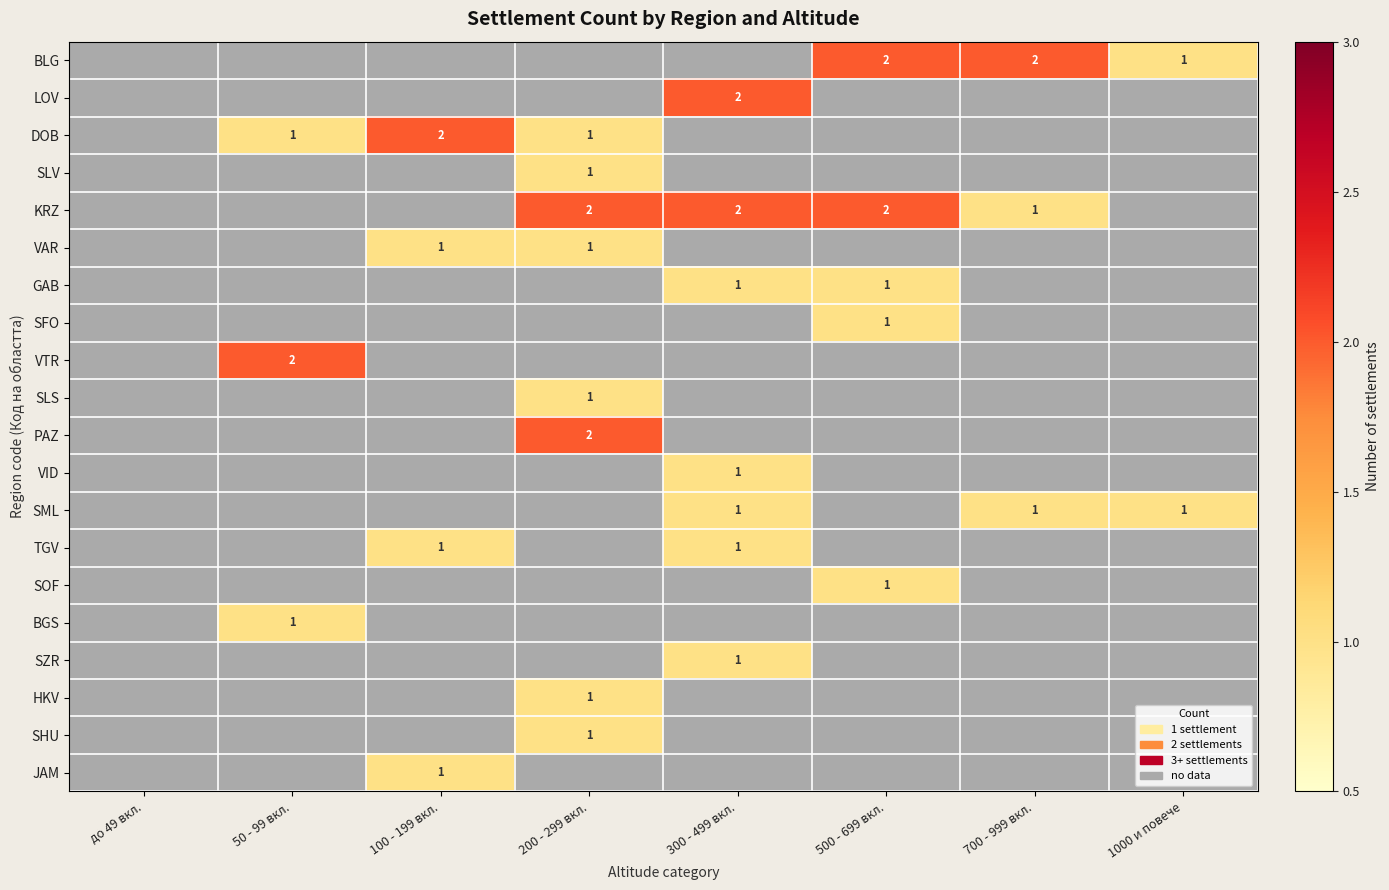

Between 200 - 299 вкл. and 500 - 699 вкл., which is larger?

500 - 699 вкл.